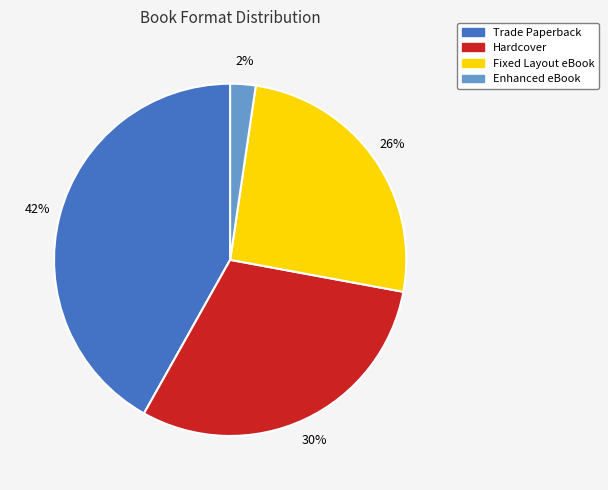

Is it true that Trade Paperback is 53% of the pie?

False